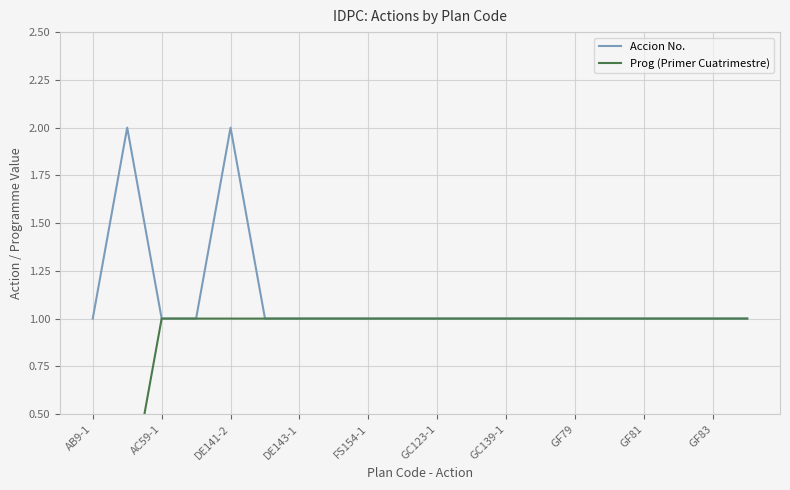

True or false: Prog (Primer Cuatrimestre) has more than 1 points higher than both neighbors.

False